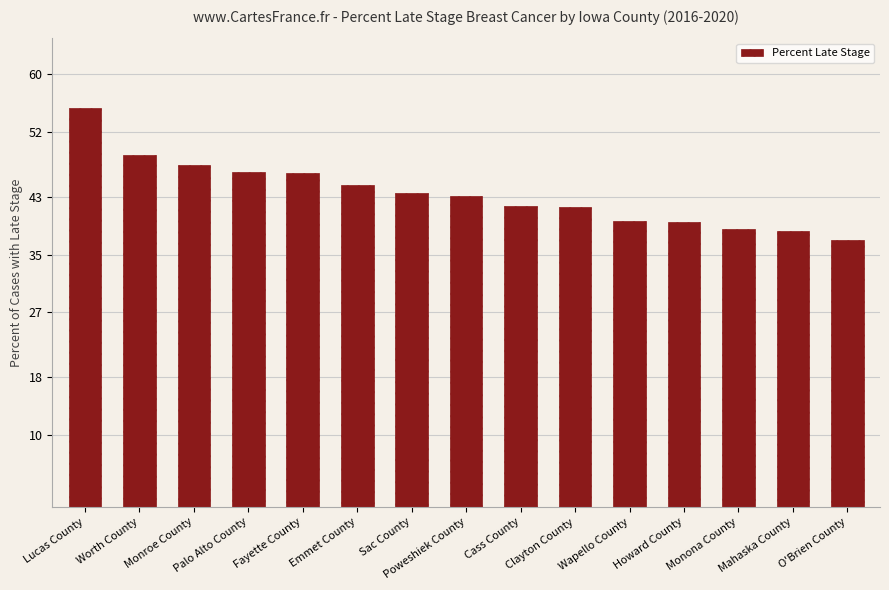

Between Mahaska County and Poweshiek County, which is larger?

Poweshiek County